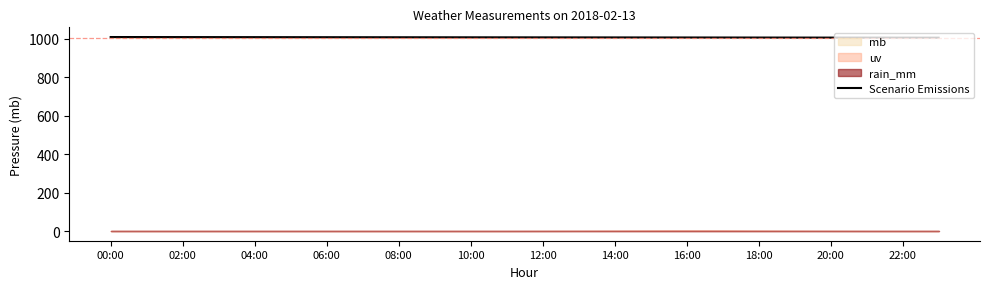

The value of Scenario Emissions at 14:00 is 576.4. True or false?

False